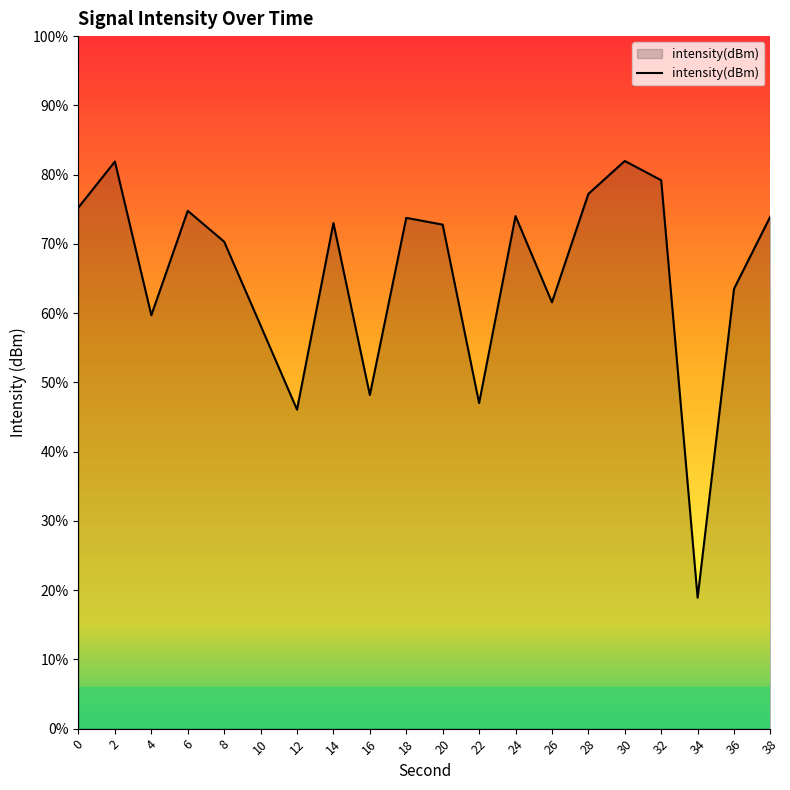

Does the chart display data point markers on the line(s)?

No